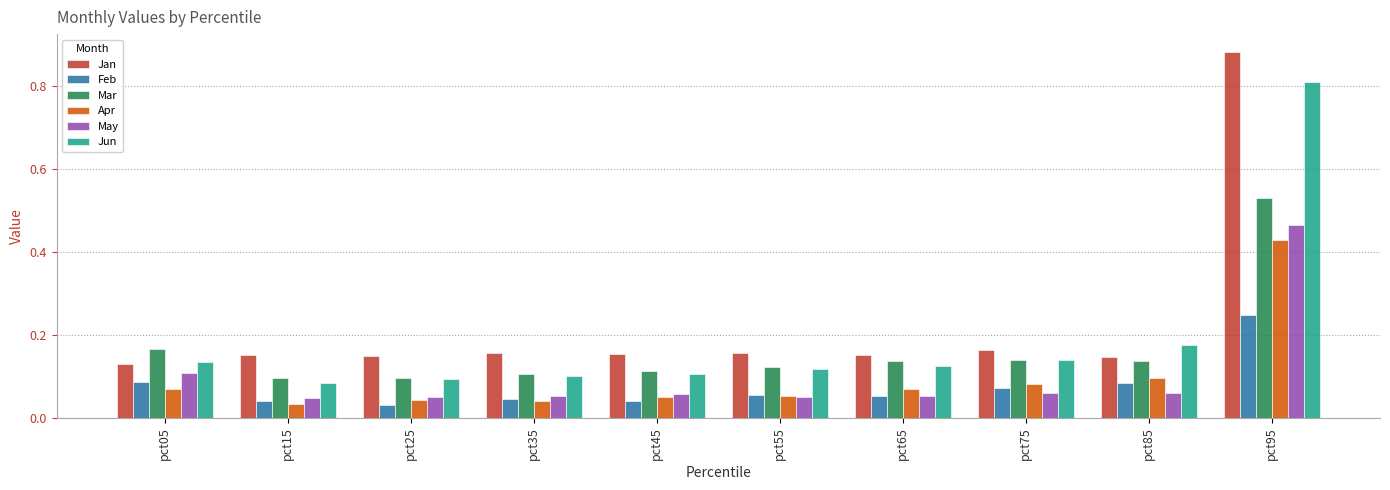

Count the number of categories in the chart.

10